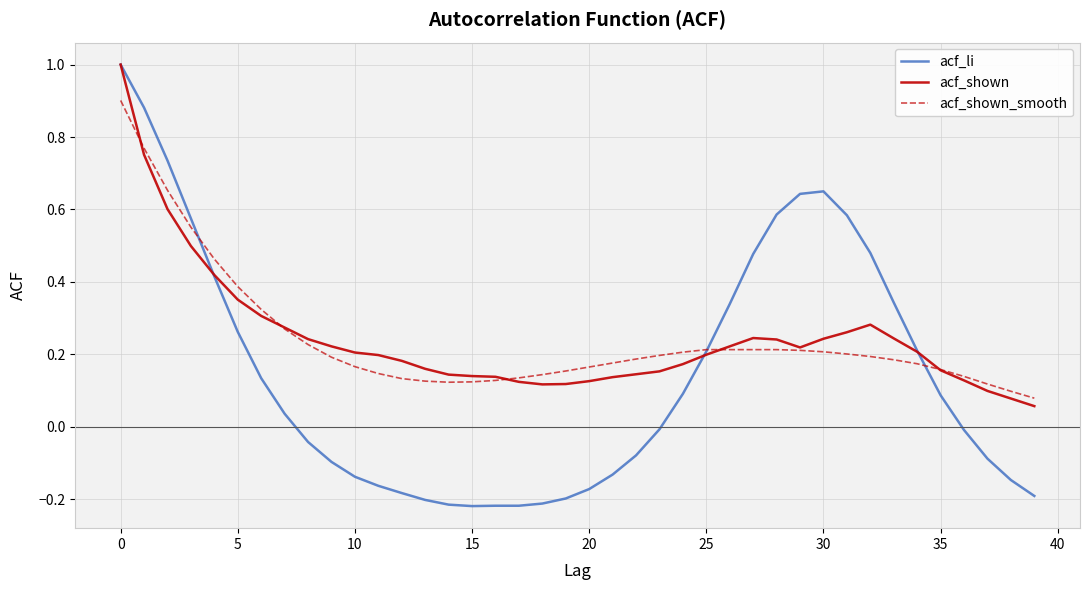

What is the greatest value displayed?

1.0